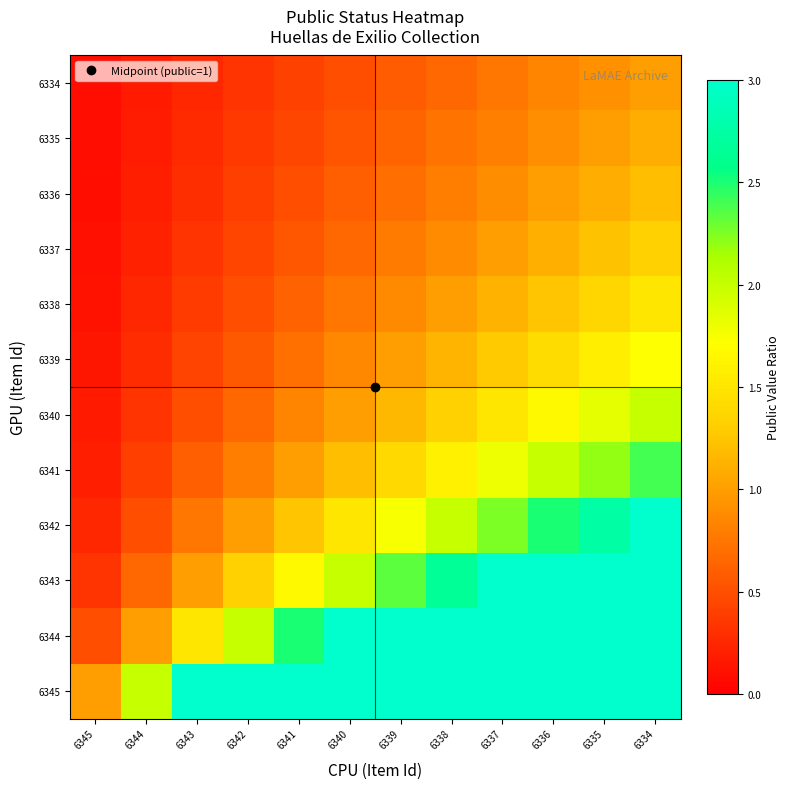

At which category does the chart reach its peak across all series?

6343